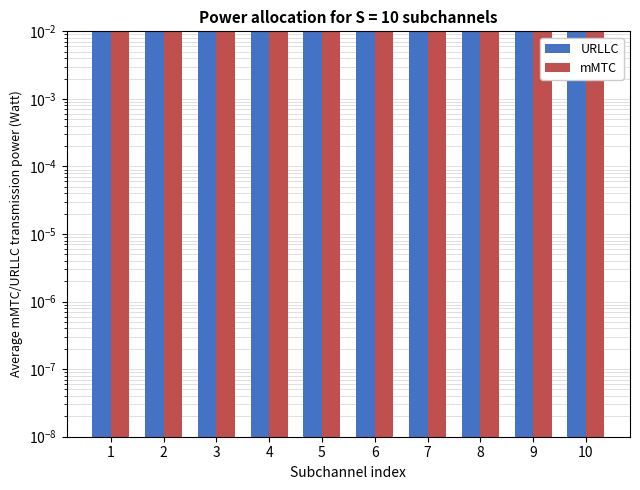

Rank the series by their average value, from highest to lowest.

URLLC, mMTC